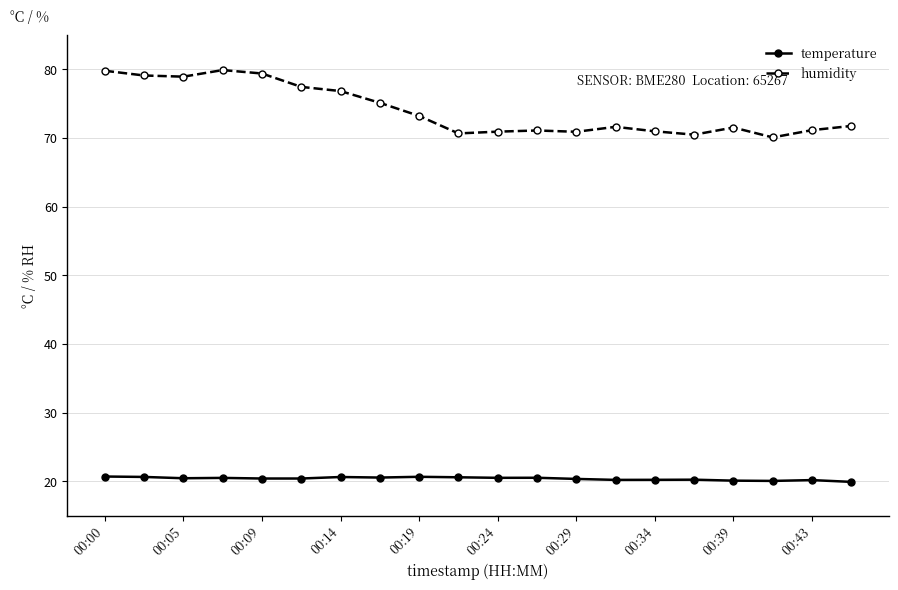

What are all the series names shown in the legend?

temperature, humidity